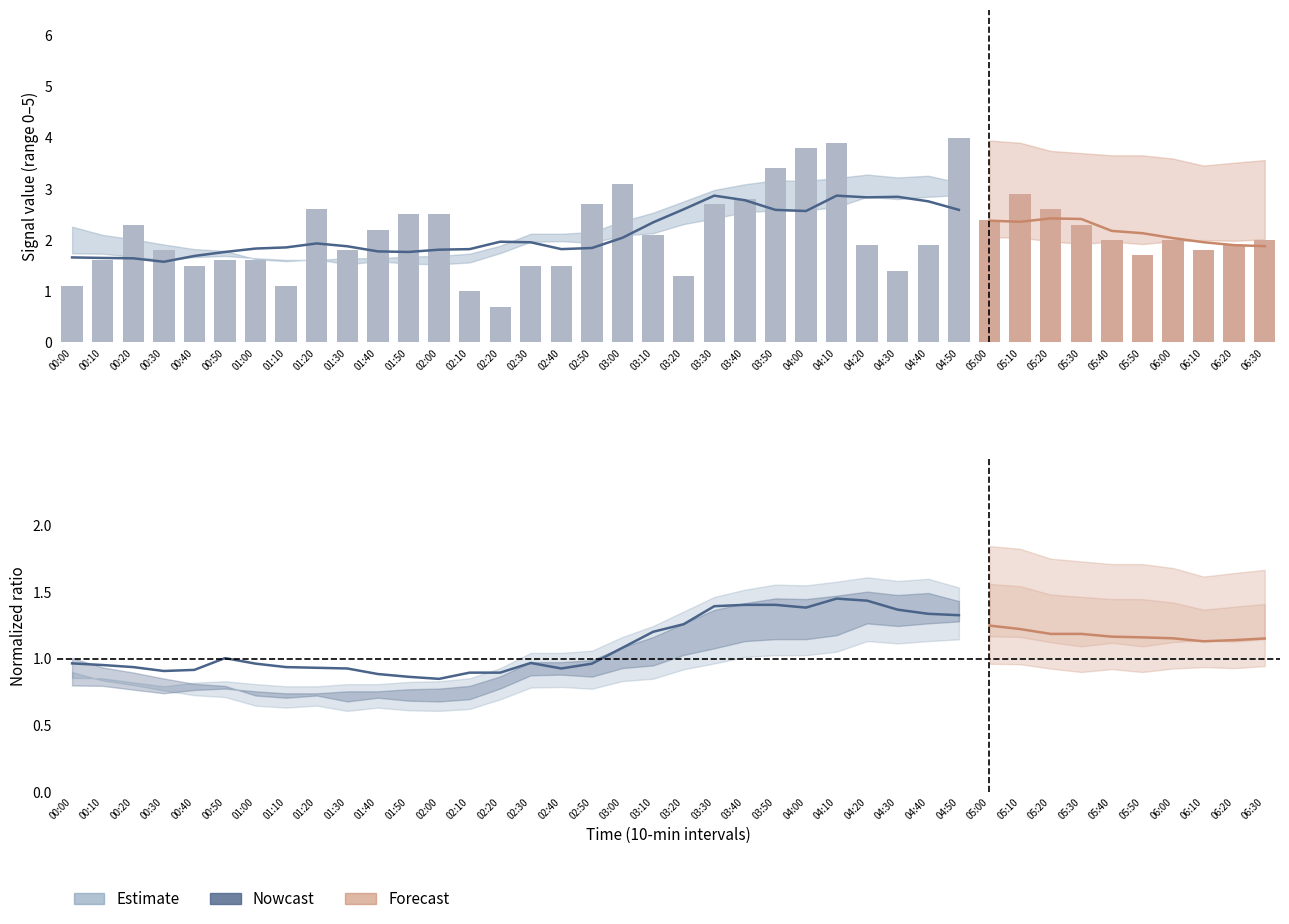

What is the change in value from 01:40 to 04:00?

+0.5